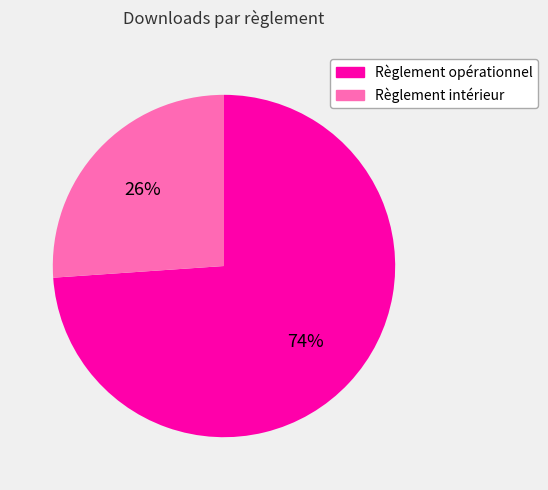

Is it true that Règlement intérieur is 15% of the pie?

False